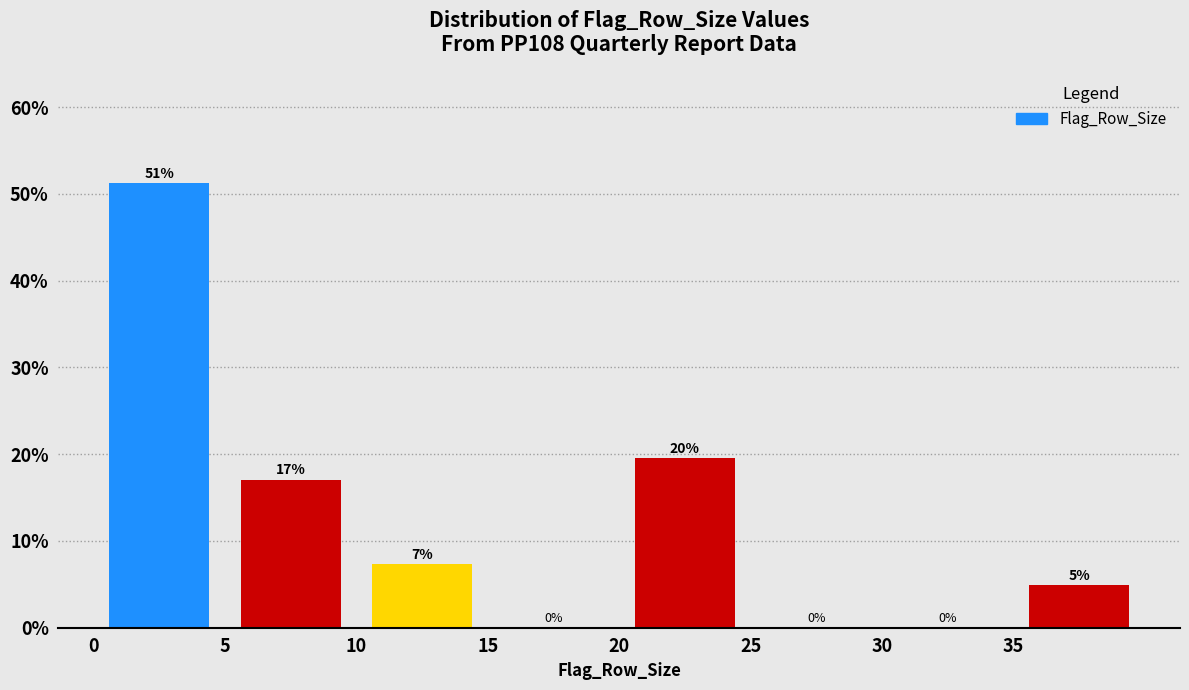

Over which range of the x-axis is the bar tallest?

0 to 5